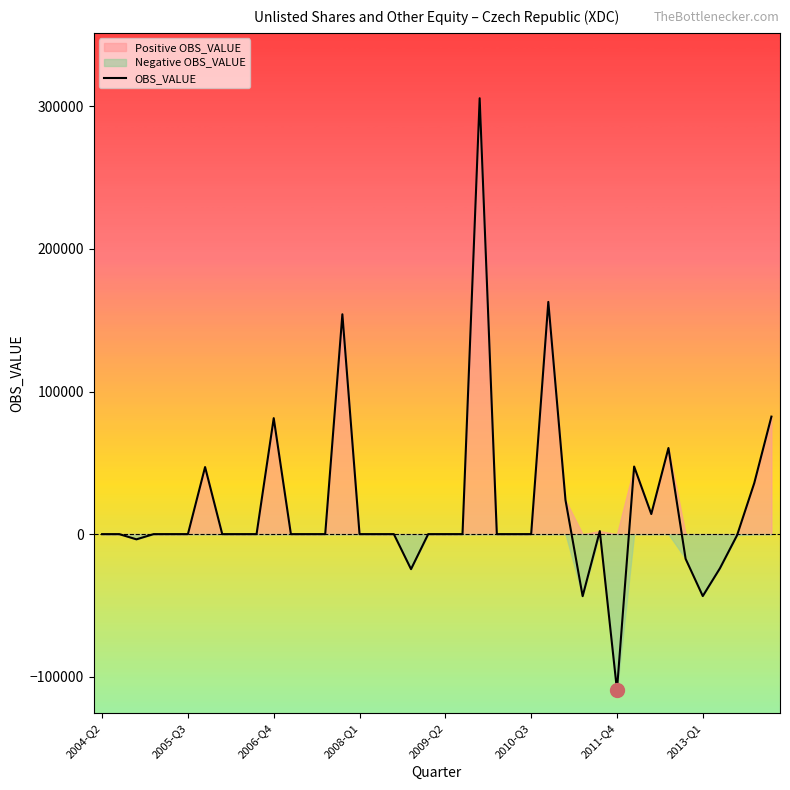

True or false: the data has more than 1 interior local peaks.

True